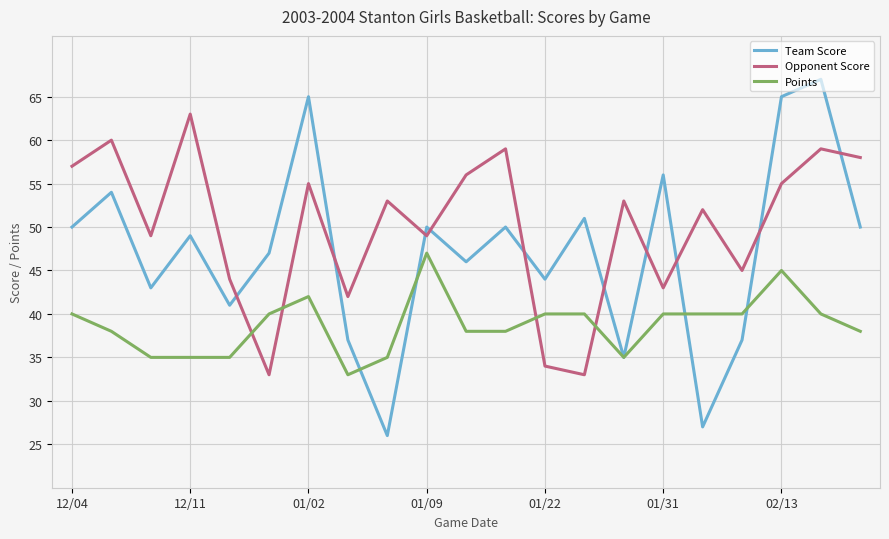

What is the minimum value shown in the chart?

26